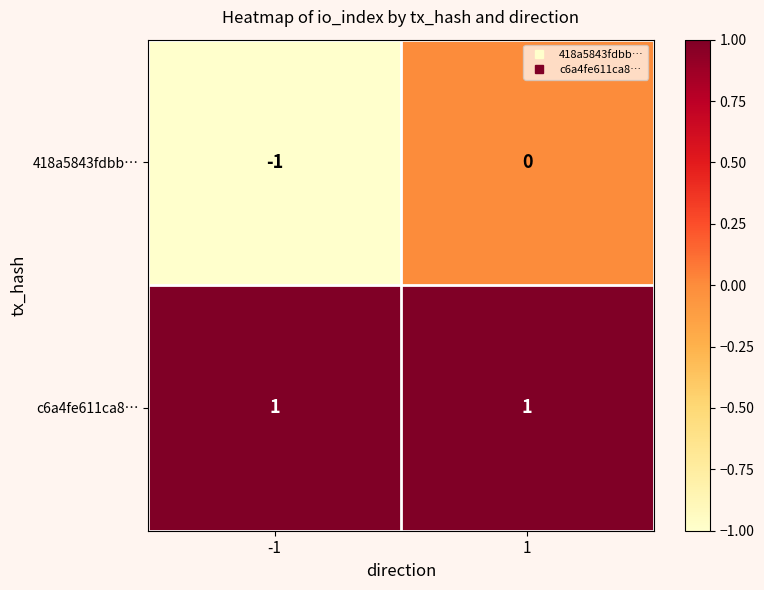

How many distinct data groups are displayed?

2